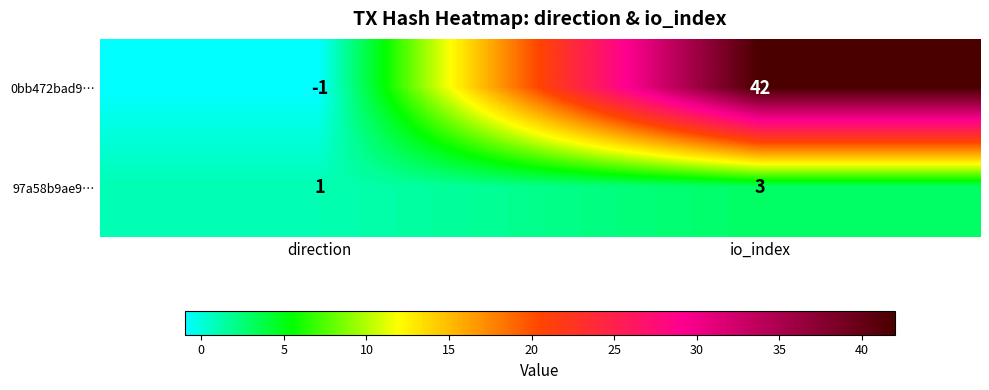

How many data points does each series have?

2